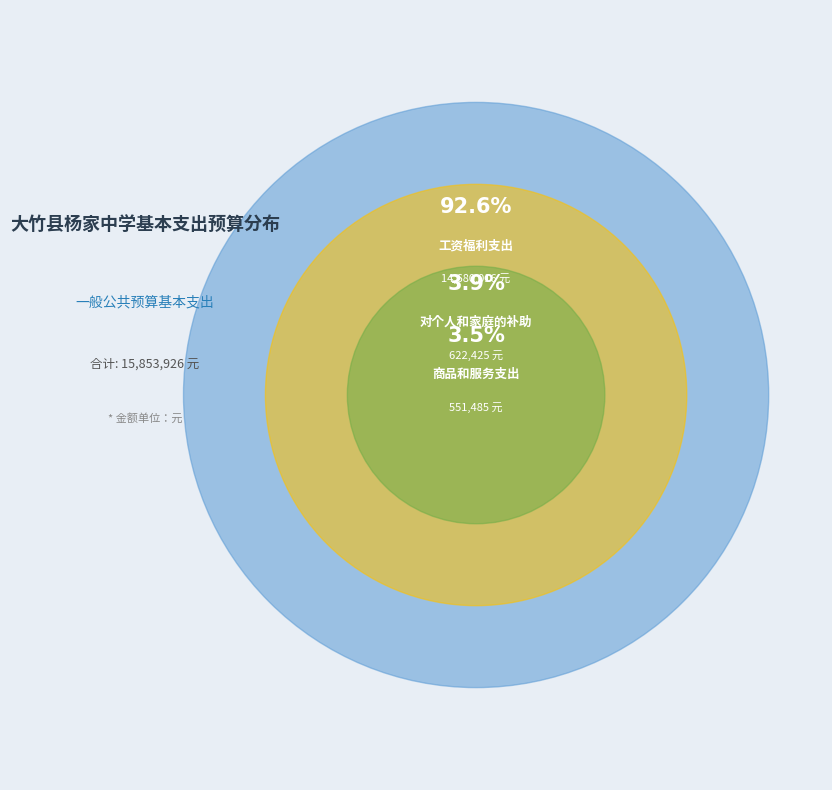

Which slice represents more than half of the pie?

工资福利支出